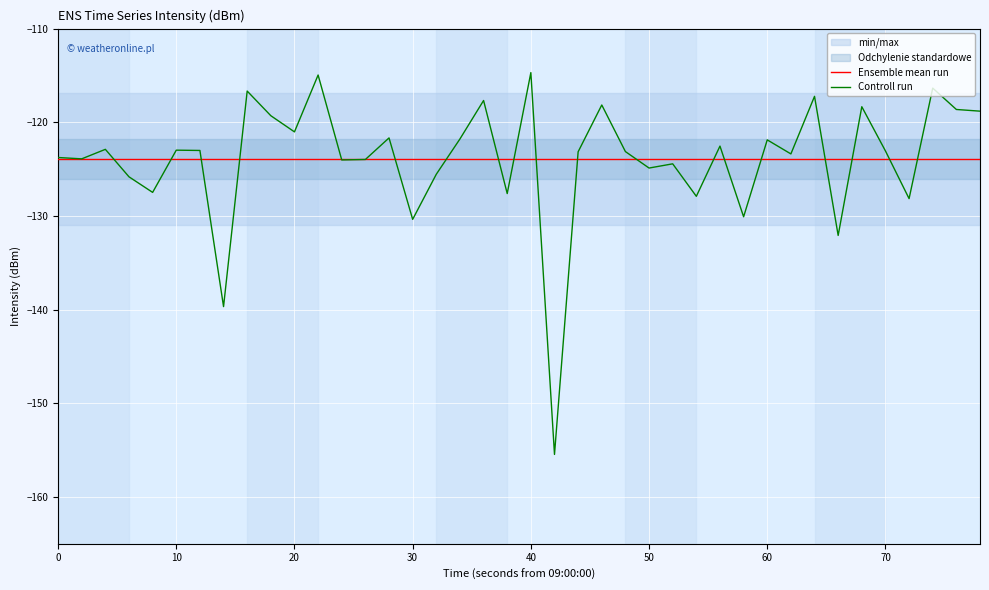

The value of Controll run at 50 is -124.9. True or false?

True